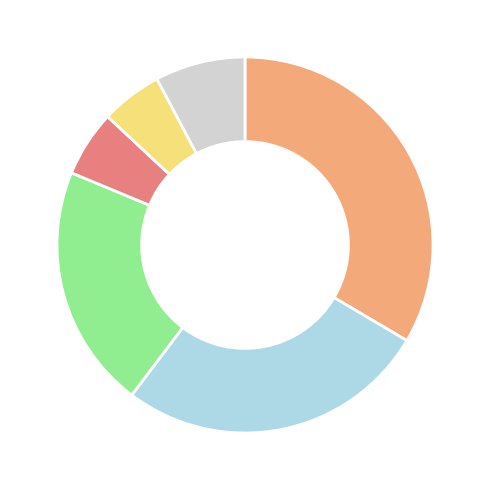

Does any single category account for the majority?

No